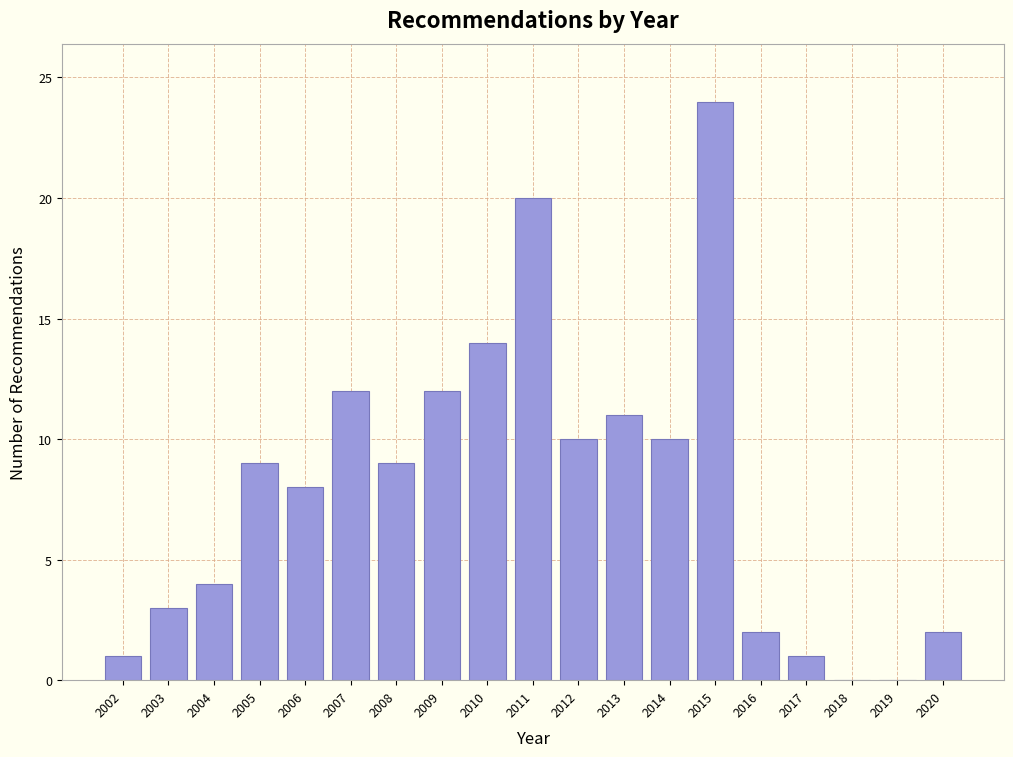

Reading right to left, extract all data points from this chart.

2020=2	2019=0	2018=0	2017=1	2016=2	2015=24	2014=10	2013=11	2012=10	2011=20	2010=14	2009=12	2008=9	2007=12	2006=8	2005=9	2004=4	2003=3	2002=1